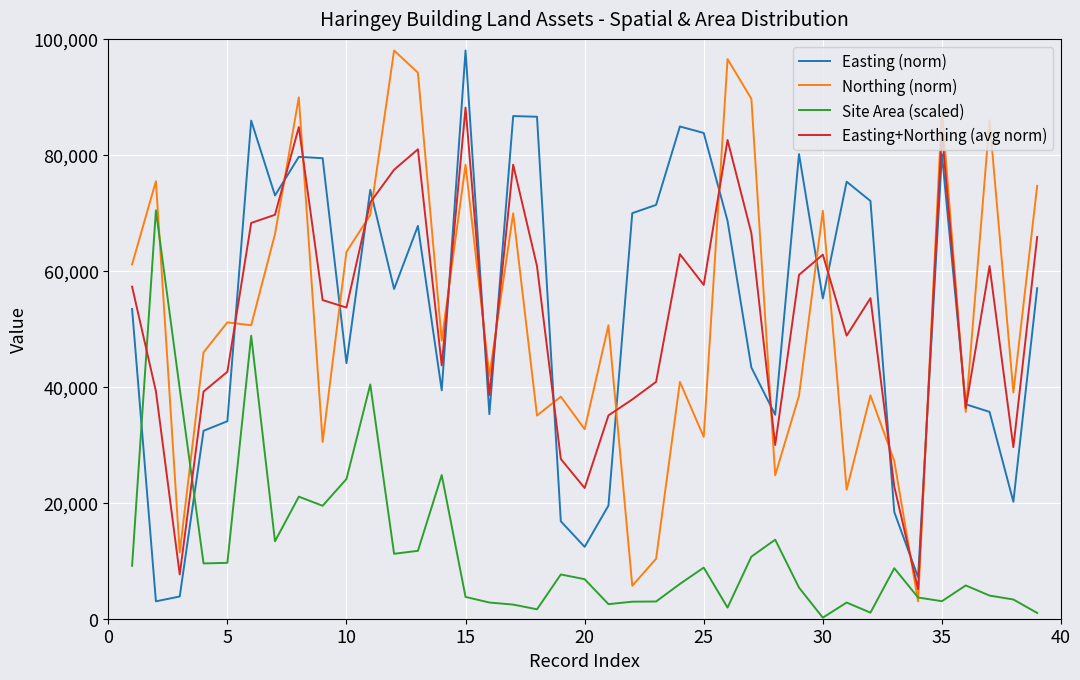

True or false: Easting+Northing (avg norm) and Site Area (scaled) intersect in this chart.

True